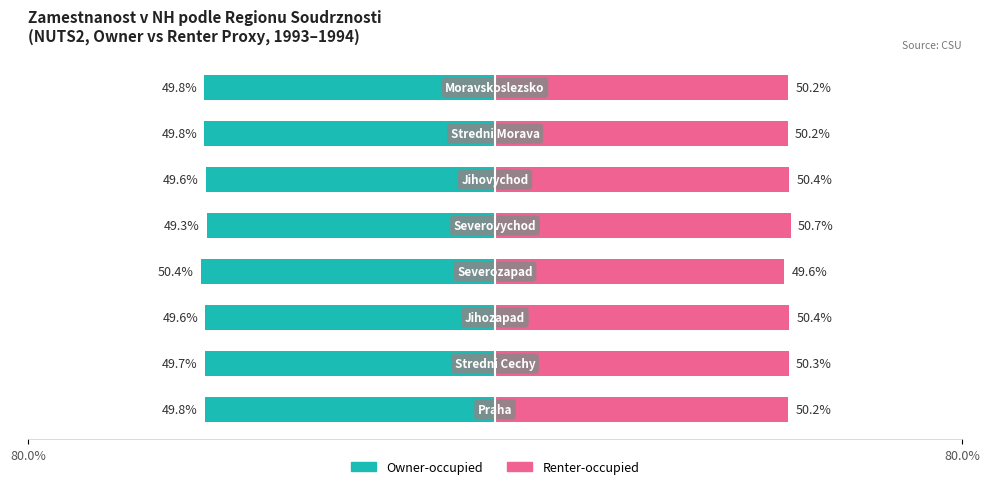

Which series has the largest range (max minus min)?

Renter-occupied